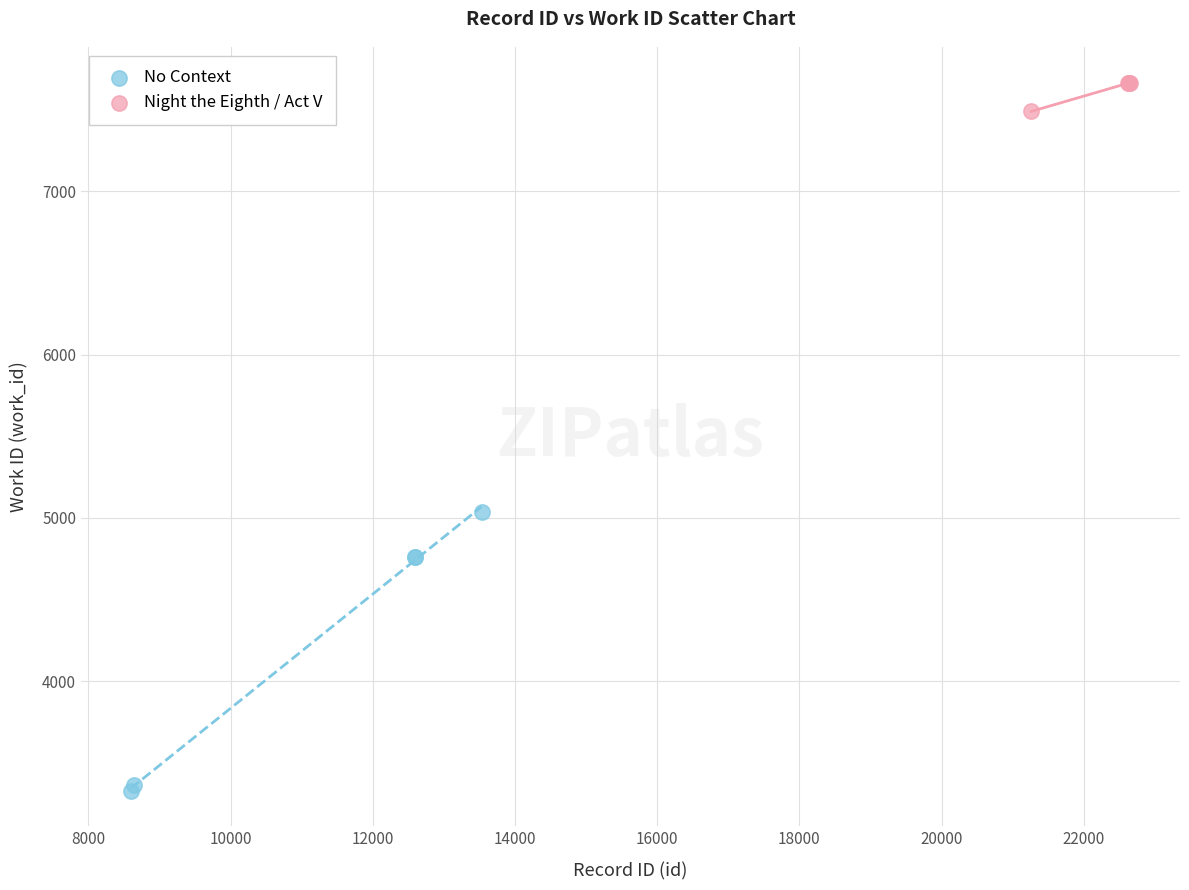

Which series contains the highest Y value?

Night the Eighth / Act V